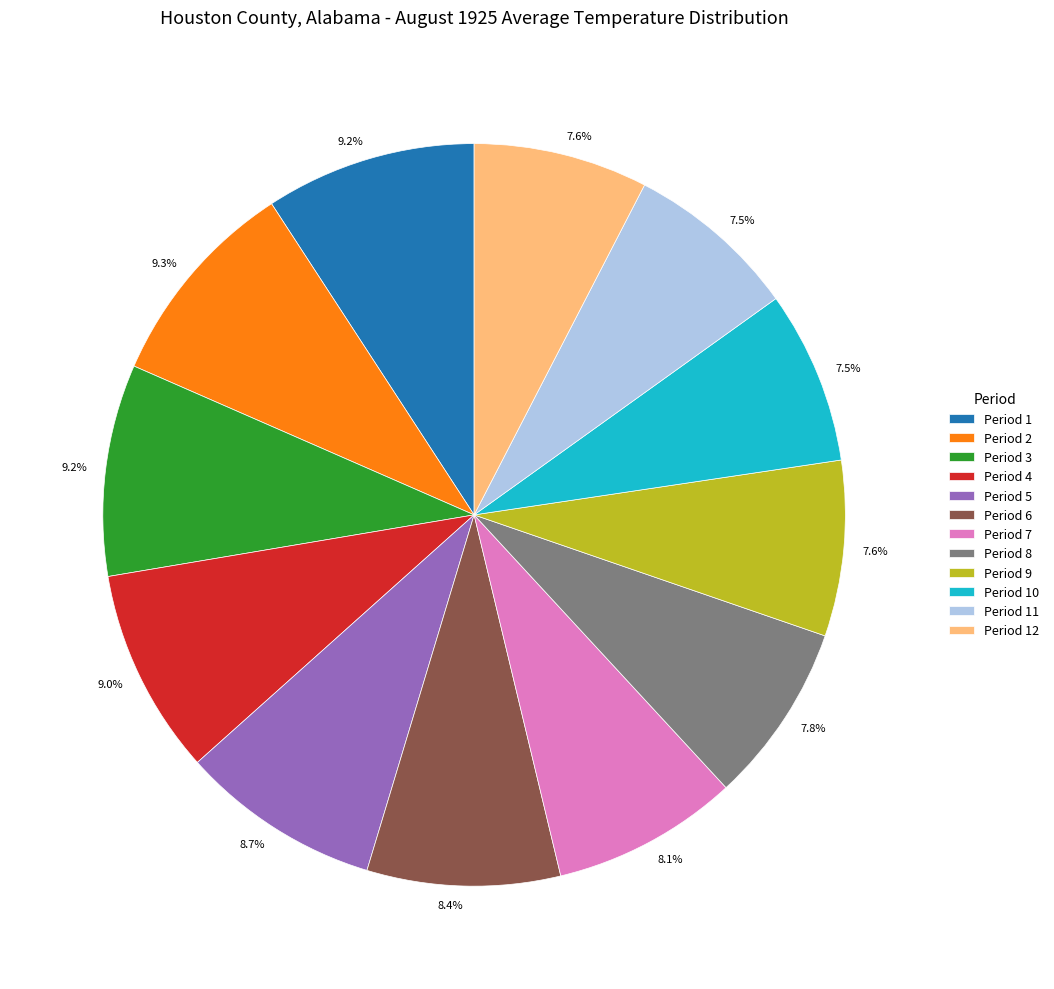

What percentage is the Period 6 slice, to the nearest percent?

8%